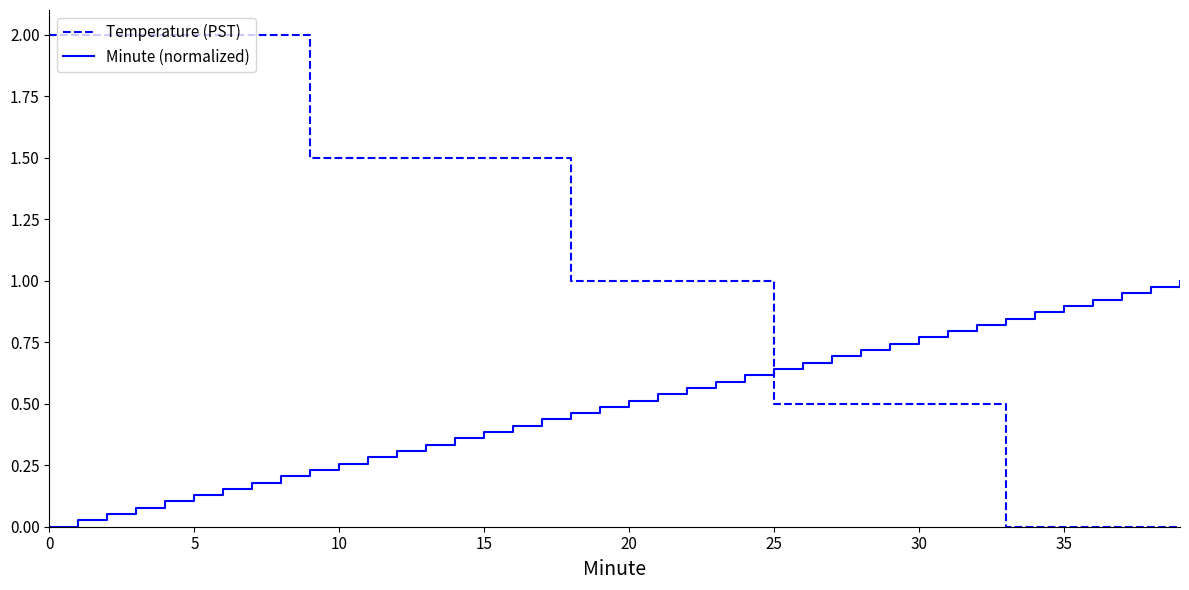

Does the chart display data point markers on the line(s)?

No